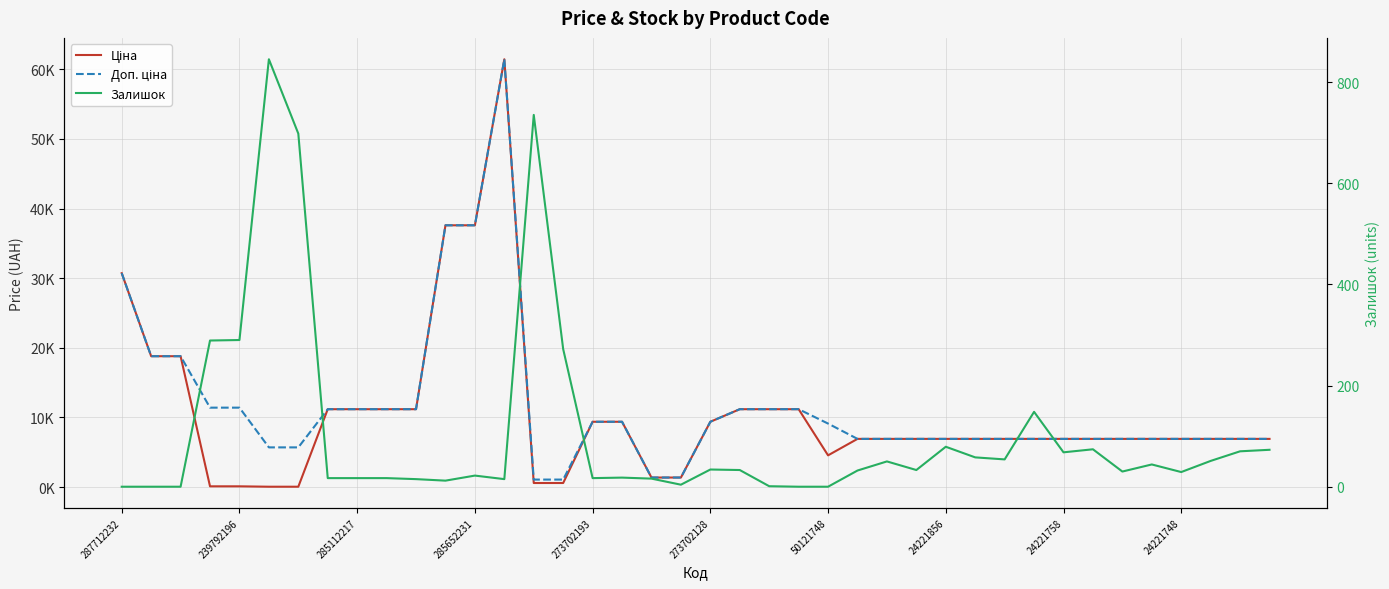

What is the average value of the Залишок series?

106.5